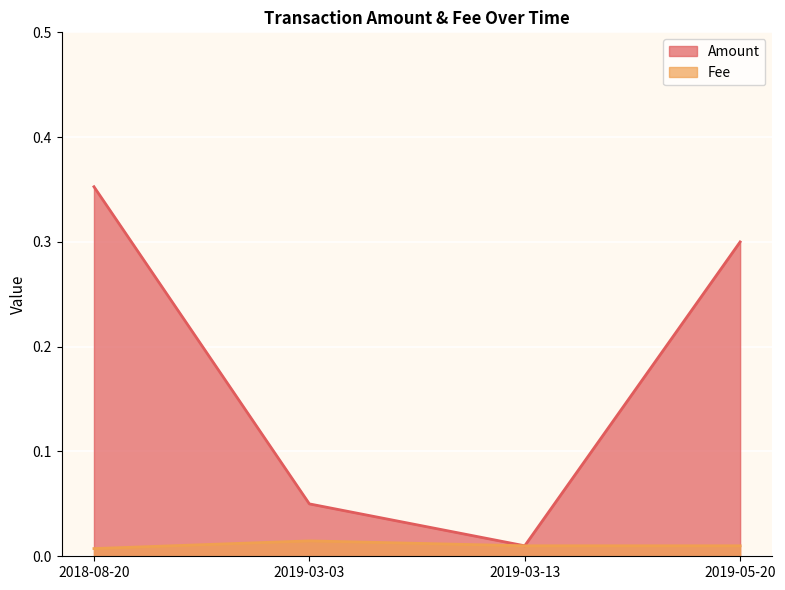

Reading left to right, what are all the values shown in this chart?

Amount: 0.4	0.1	0.0	0.3
Fee: 0.0	0.0	0.0	0.0